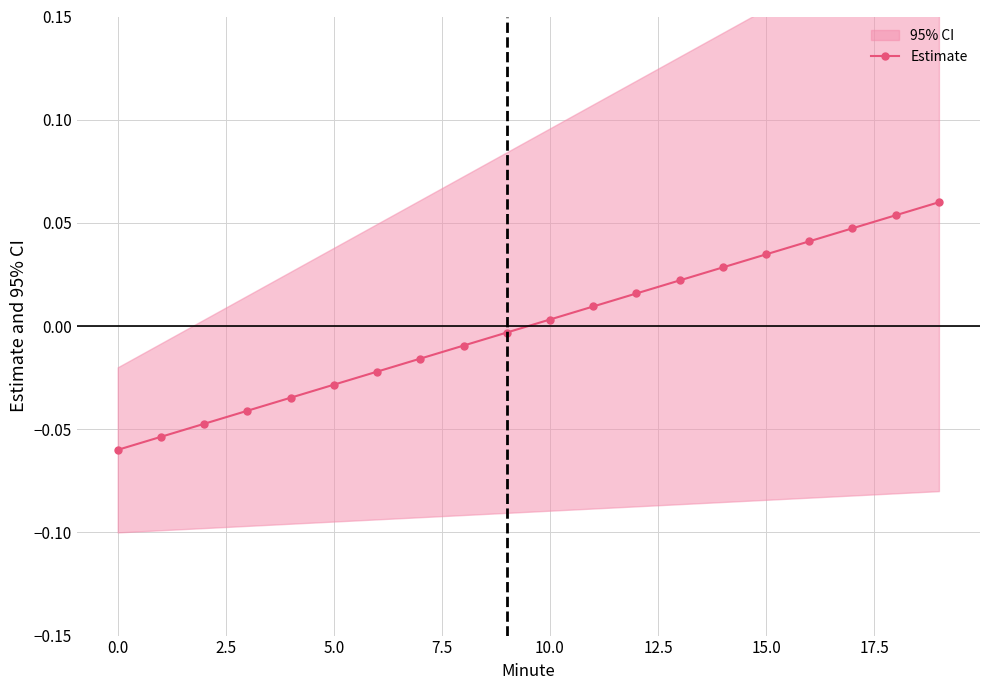

True or false: Estimate has more than 0 interior local peaks.

False